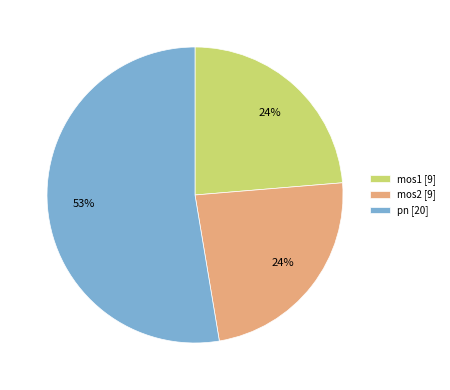

The mos2 slice represents 24% of the pie. True or false?

True